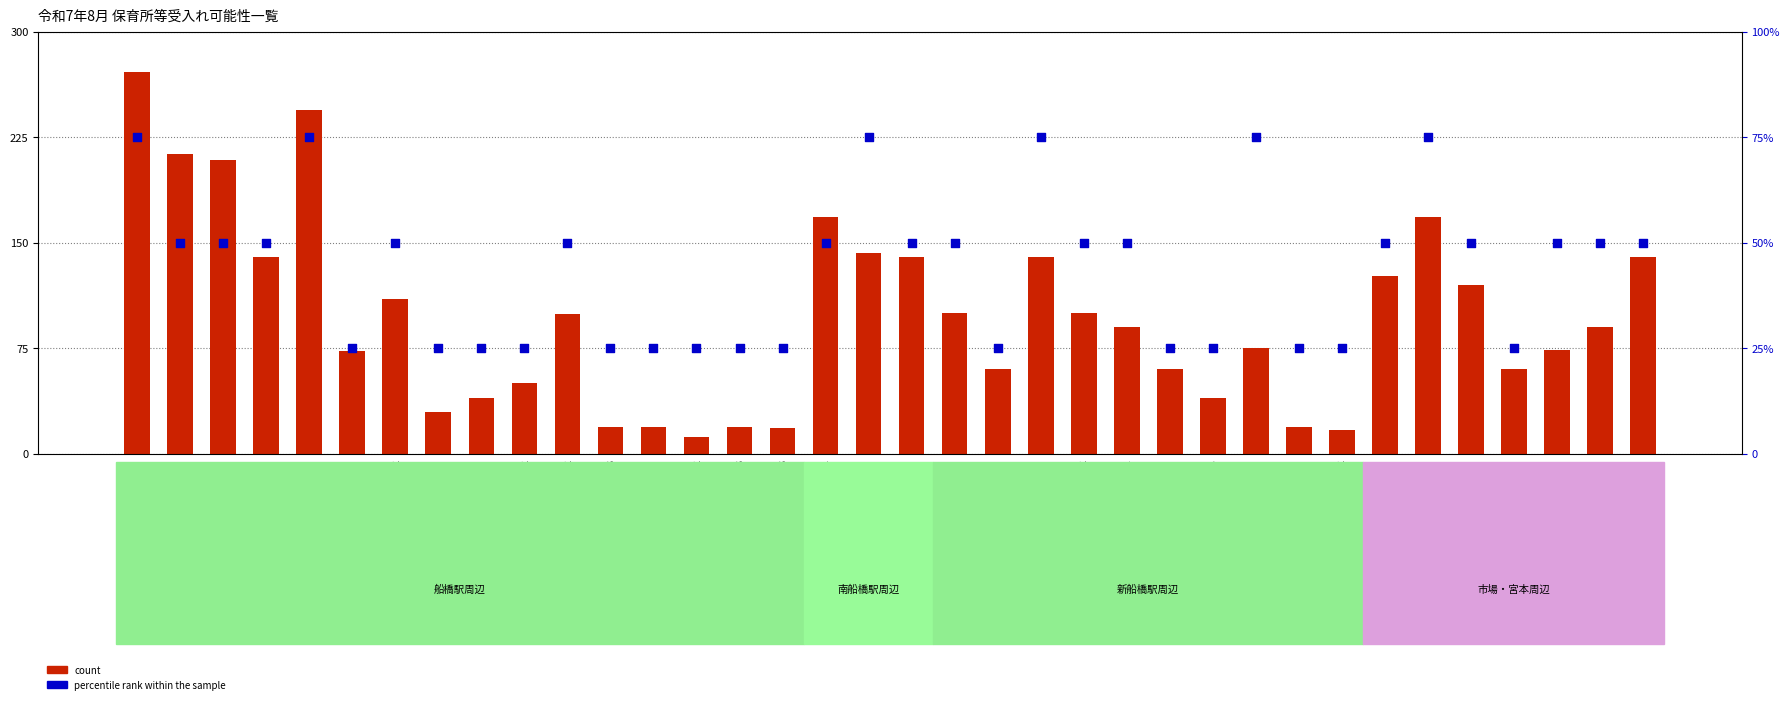

Which series has the widest spread of Y values?

count